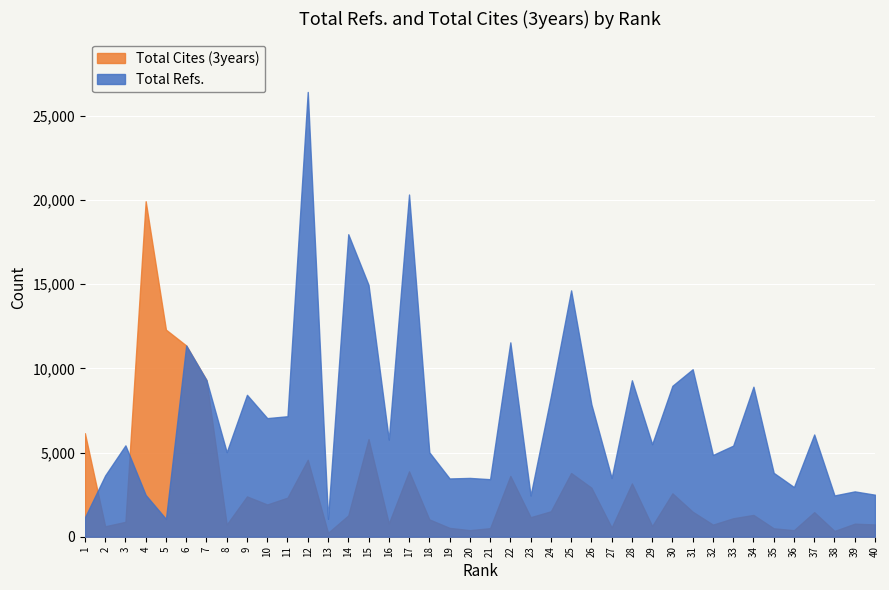

What are all the series names shown in the legend?

Total Cites (3years), Total Refs.